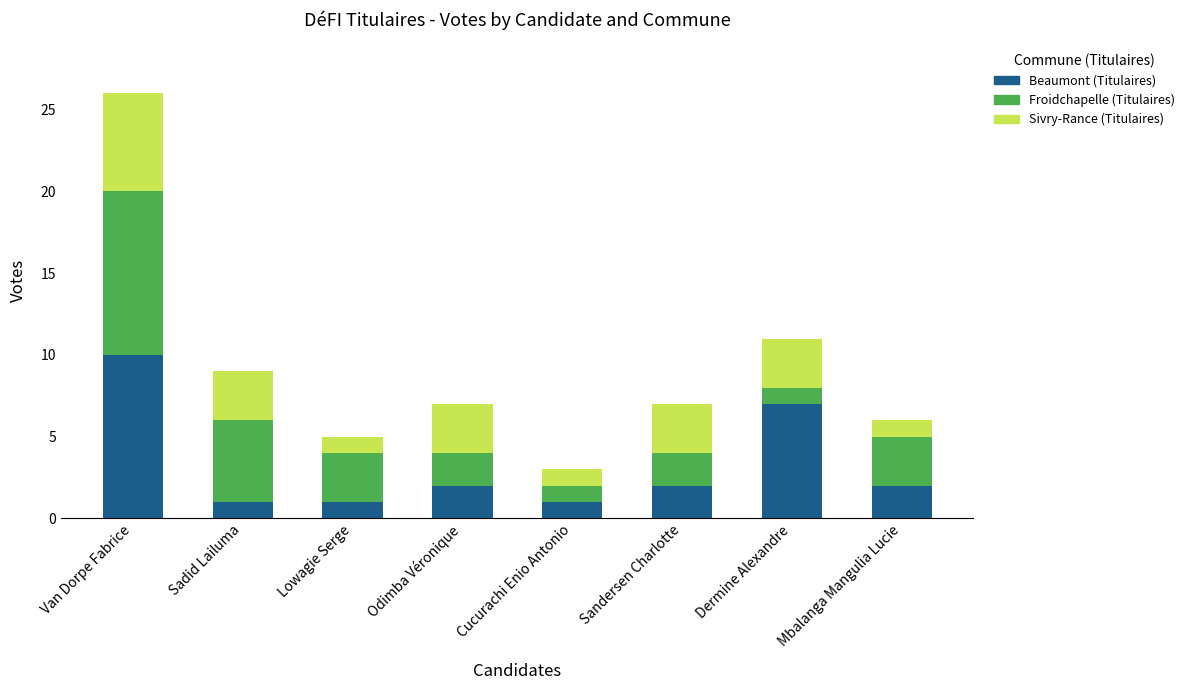

At which category is the sum across all series the highest?

Van Dorpe Fabrice